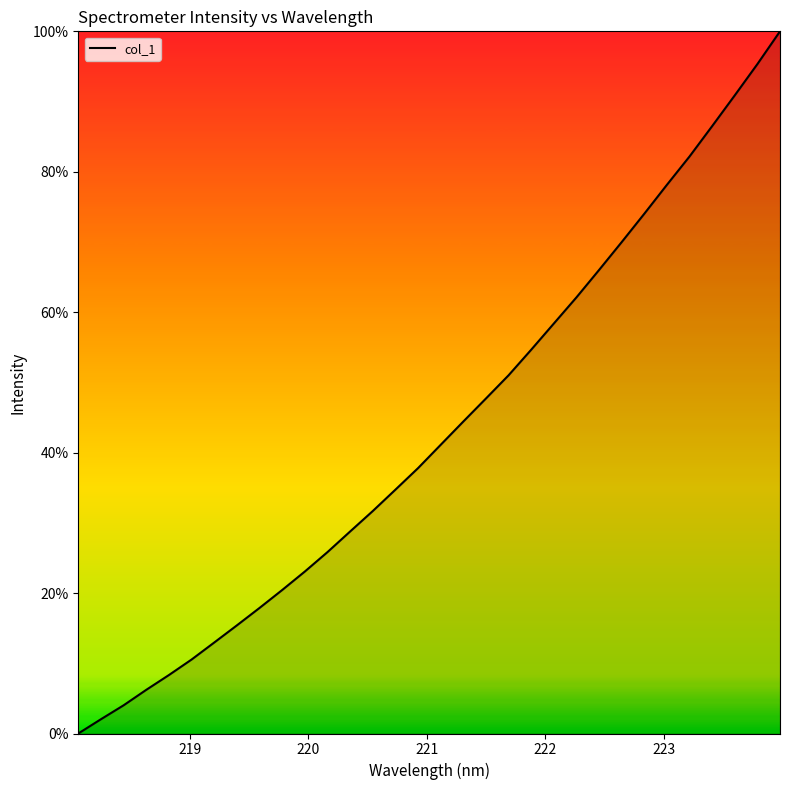

What is the maximum value shown in the chart?

100.0